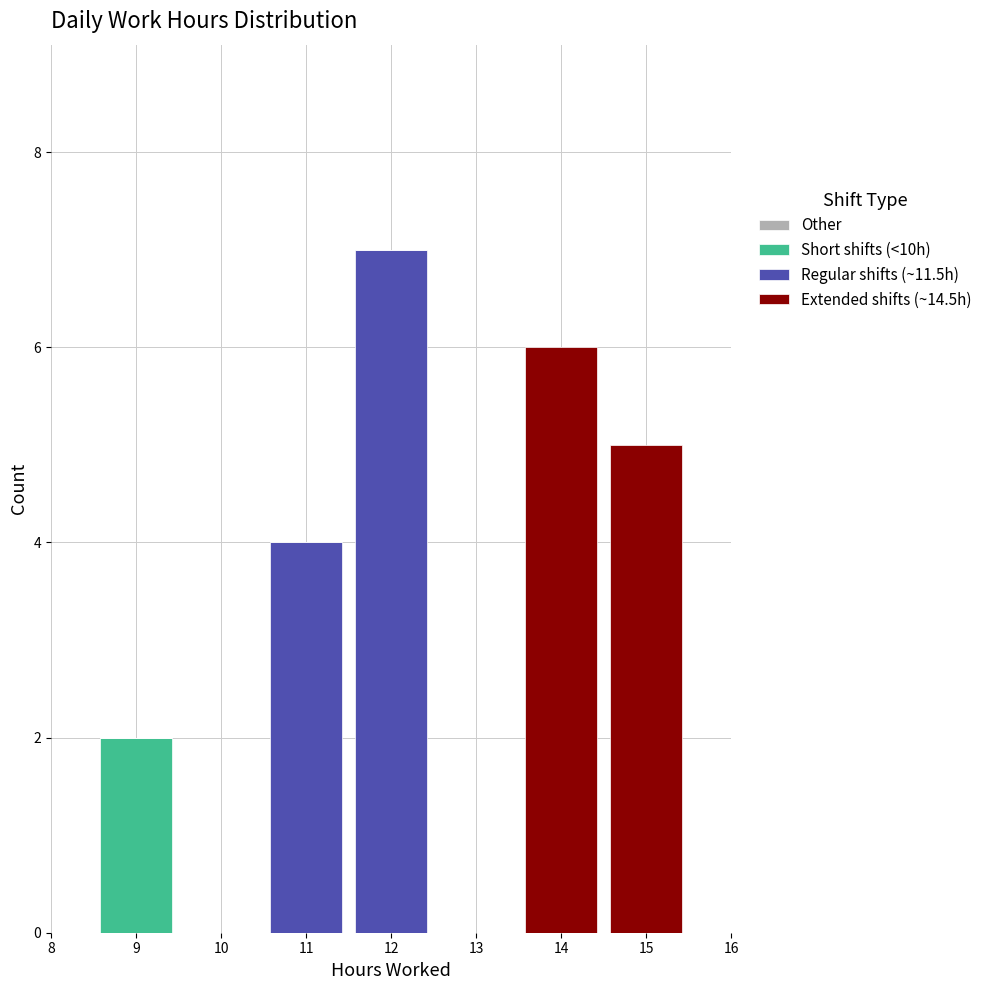

Reading left to right, list the values for the Short shifts (<10h) series.

9=2	10=0	11=0	12=0	13=0	14=0	15=0